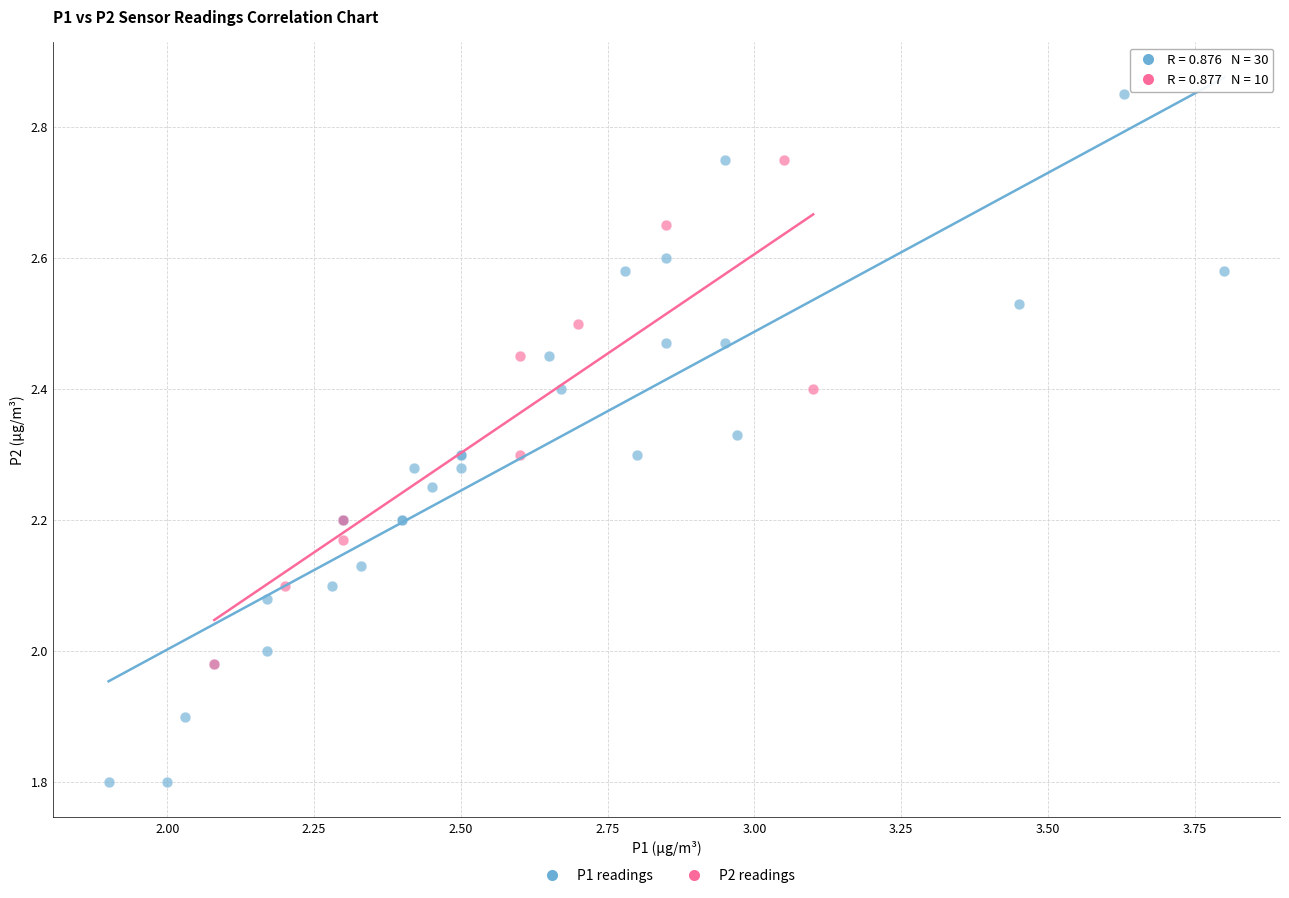

What are all the series names shown in the legend?

P1 readings, P2 readings